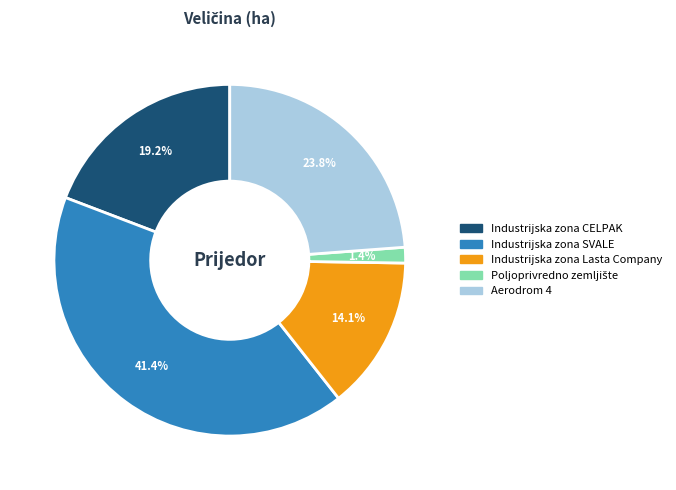

What percentage is the Industrijska zona SVALE slice, to the nearest percent?

41%